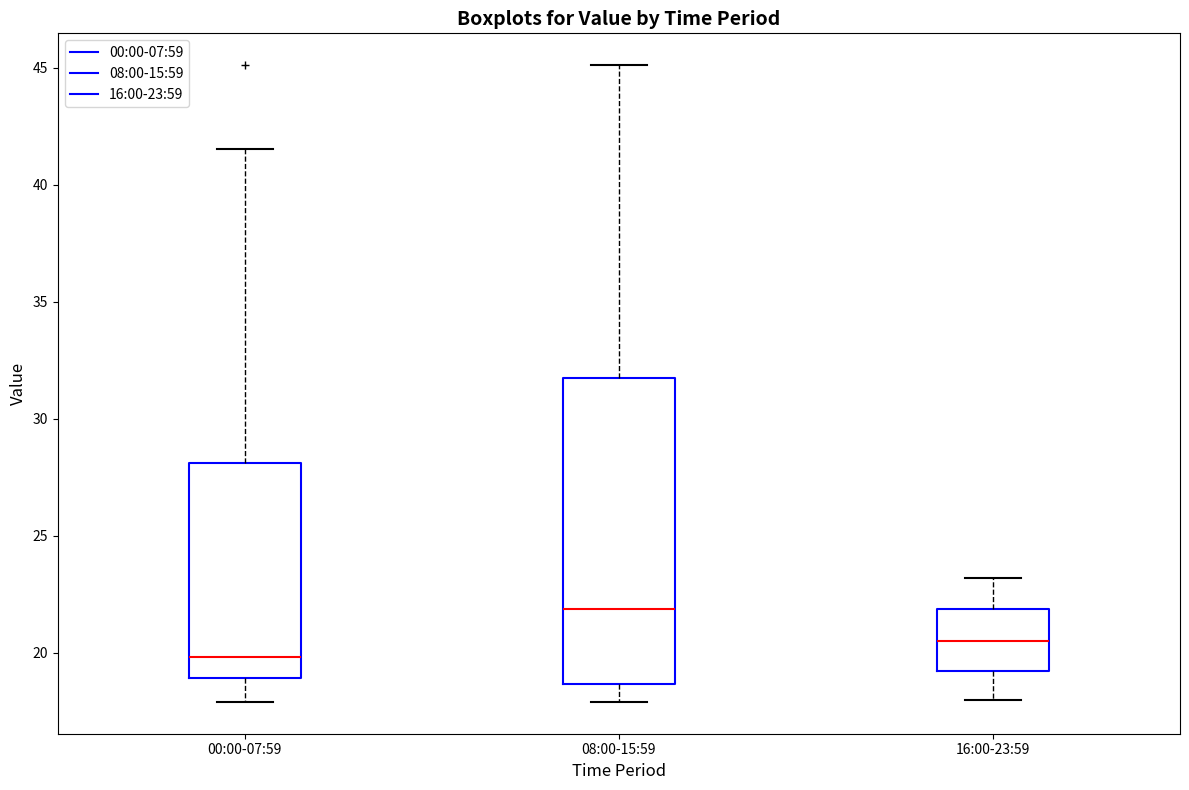

Where does the lower whisker of the box for 08:00-15:59 end on the y-axis? The values are not printed on the chart, so give them approximately, as read against the axis.

18.0